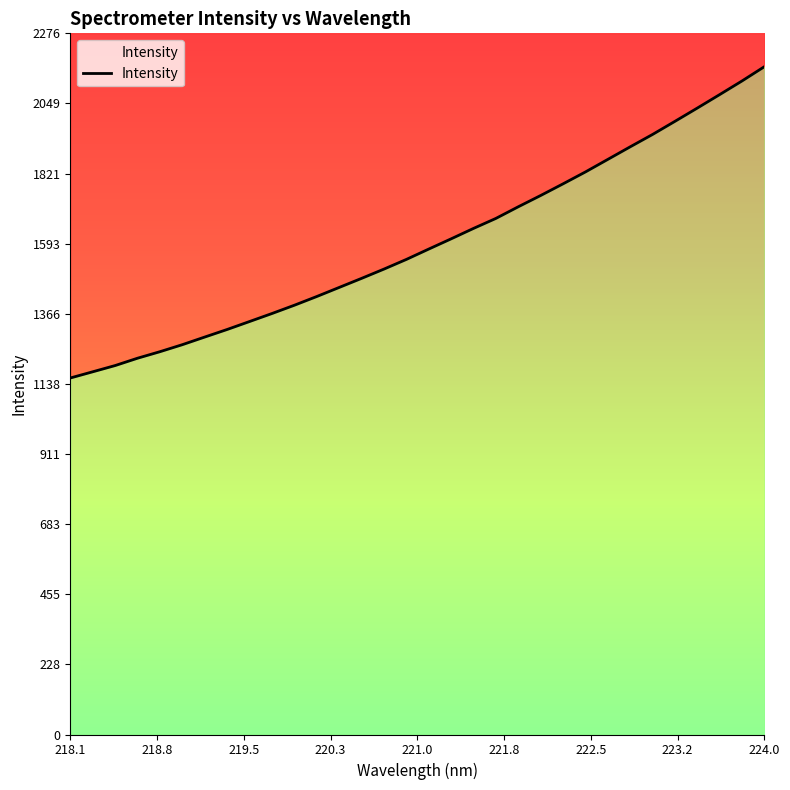

What is the difference between the maximum and second lowest values?

990.4